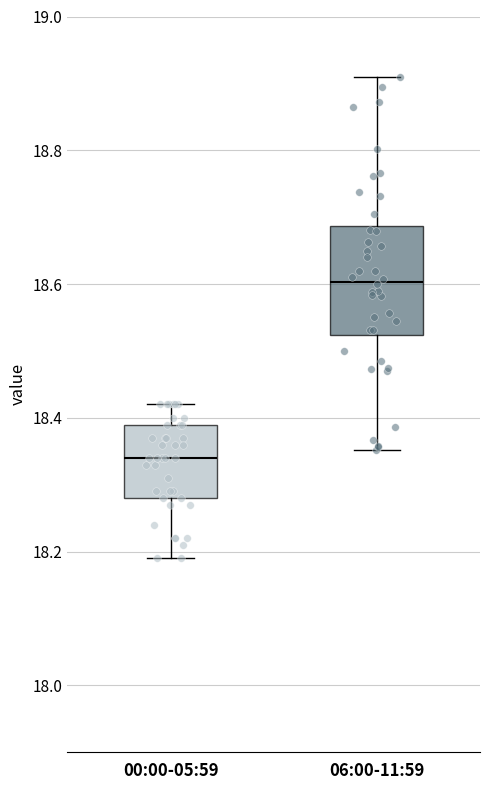

Comparing the boxes themselves (not the whiskers), which one is the tallest?

06:00-11:59